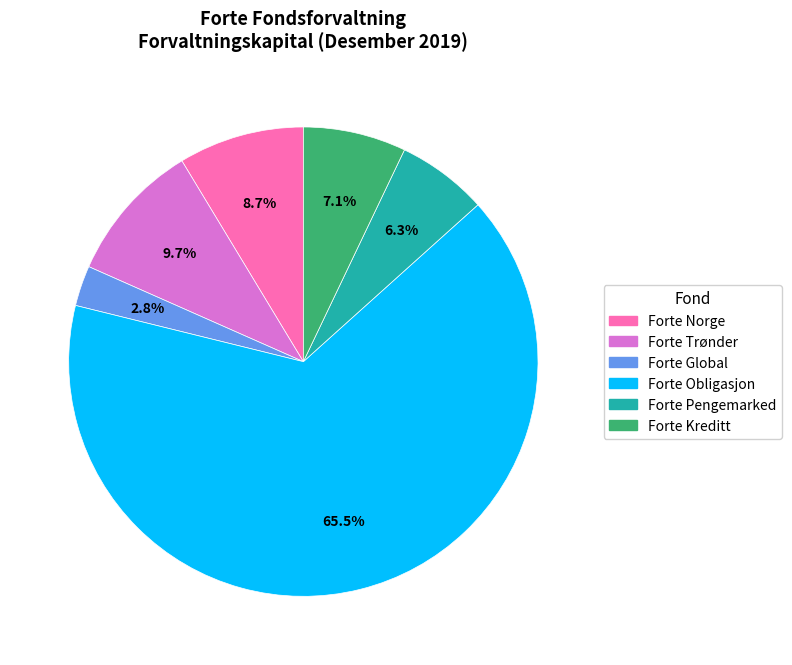

Rank the categories by value from lowest to highest.

Forte Global, Forte Pengemarked, Forte Kreditt, Forte Norge, Forte Trønder, Forte Obligasjon